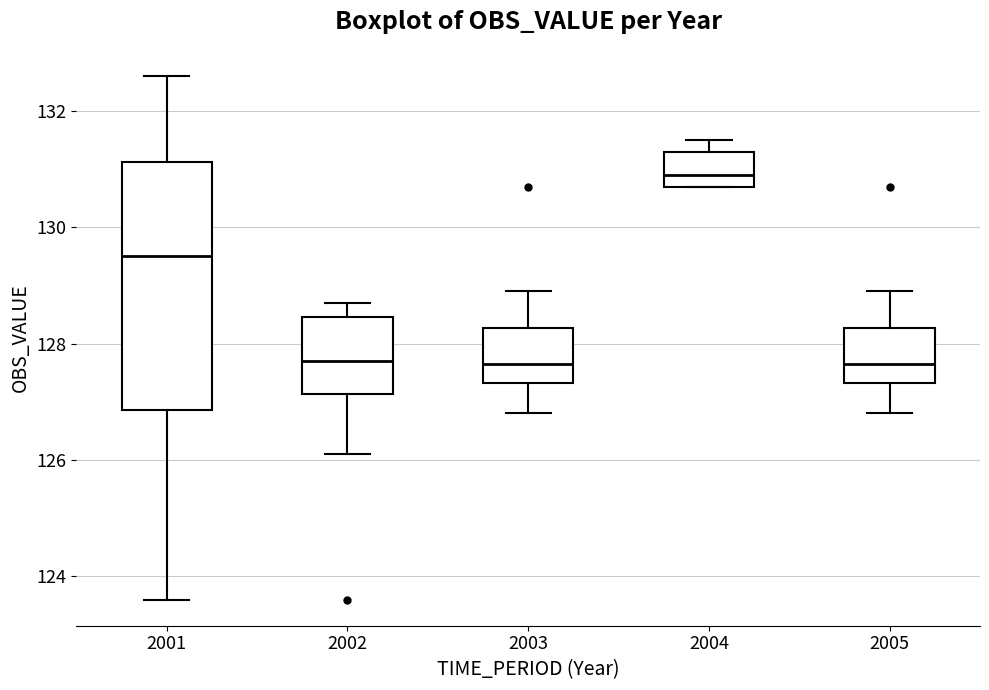

Reading left to right, read every box against the y-axis: the position of its median line, the range the box covers, and the ends of its whiskers. The values are not printed on the chart, so give them approximately, as read against the axis.

2001: median 129.6, box 126.8 to 131.2, whiskers 123.6 to 132.6
2002: median 127.8, box 127.2 to 128.4, whiskers 126.2 to 128.8
2003: median 127.6, box 127.4 to 128.2, whiskers 126.8 to 129.0
2004: median 131.0, box 130.8 to 131.4, whiskers 130.8 to 131.6
2005: median 127.6, box 127.4 to 128.2, whiskers 126.8 to 129.0